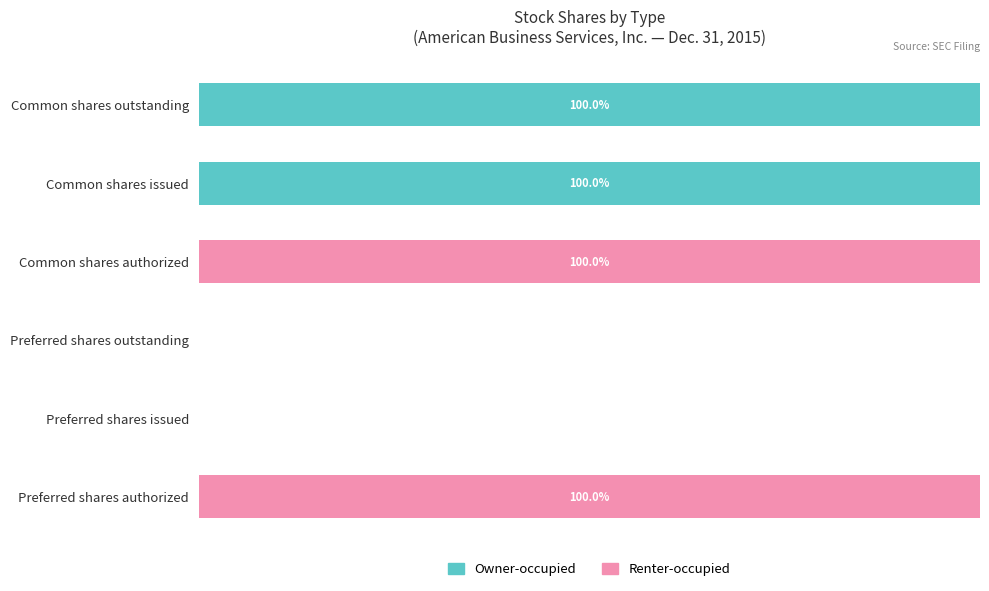

Rank the series by their maximum value, from highest to lowest.

Owner-occupied, Renter-occupied